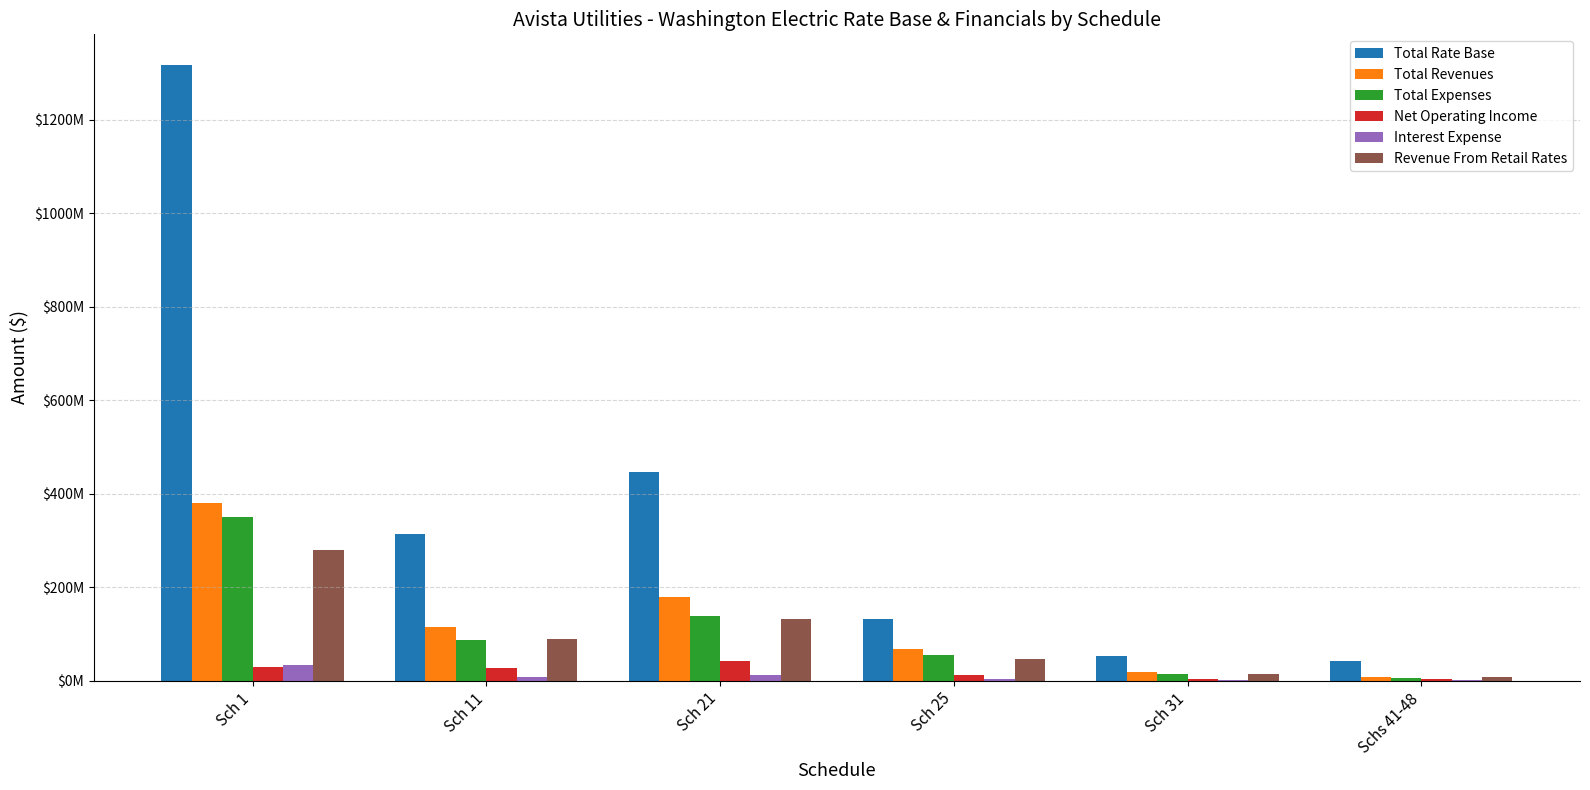

What are all the series names shown in the legend?

Total Rate Base, Total Revenues, Total Expenses, Net Operating Income, Interest Expense, Revenue From Retail Rates